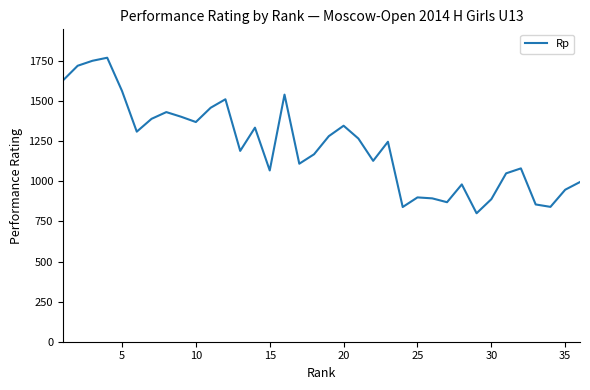

What is the difference between the maximum and minimum values?

970